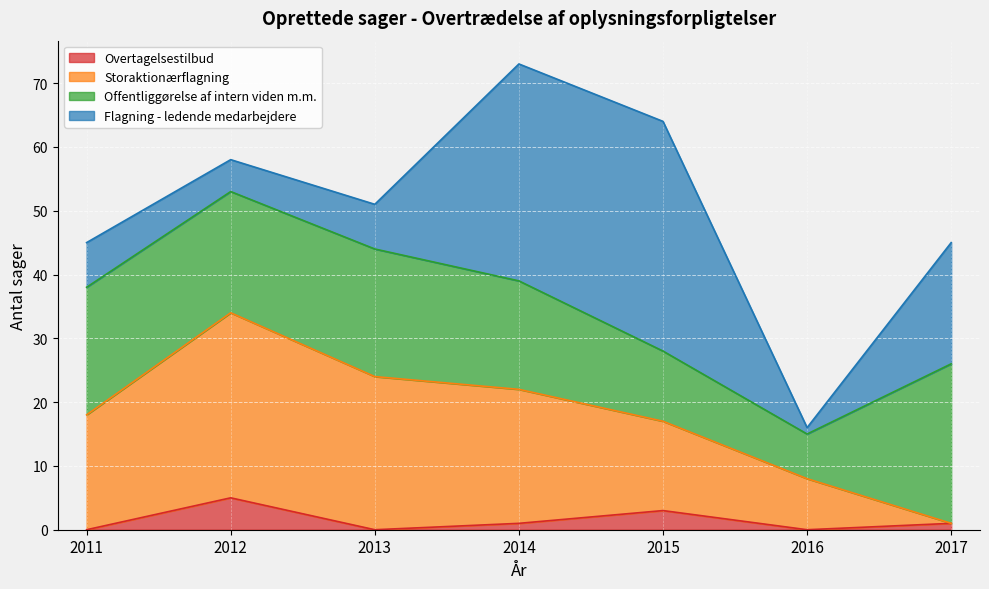

At which category is the sum across all series the highest?

2014